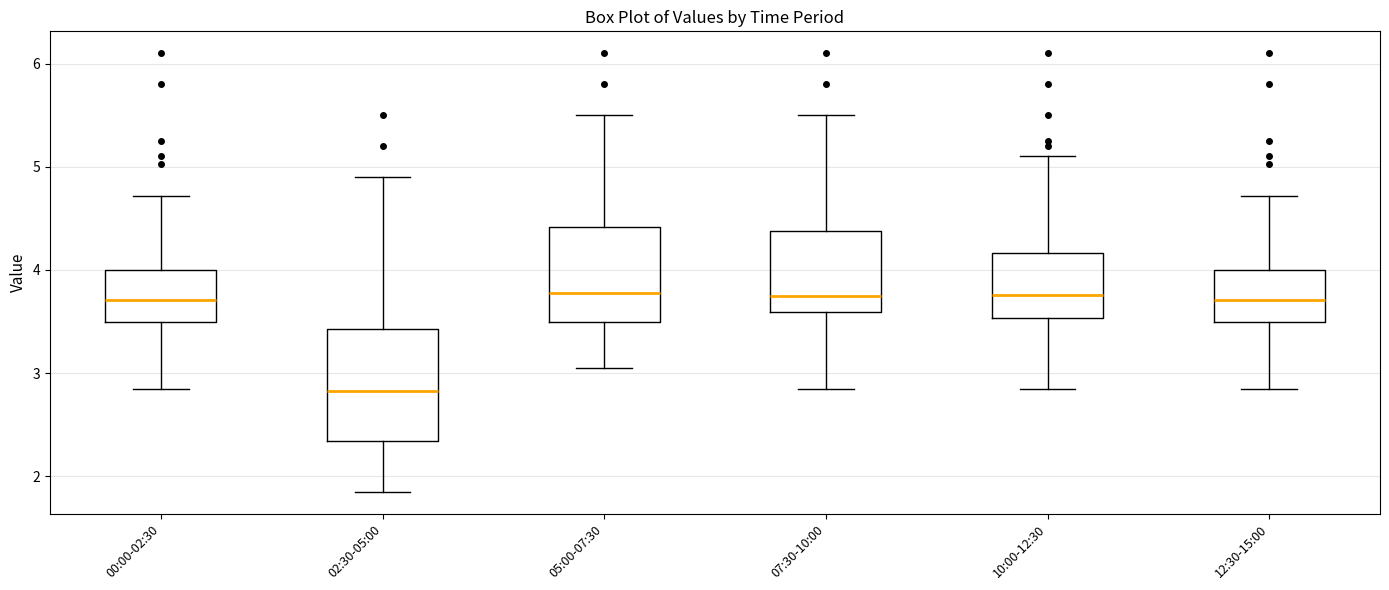

Reading left to right, transcribe this box plot: for each box, give where its median line is, the range the box spans, and where its two whiskers end, as read against the y-axis. The values are not printed on the chart, so give them approximately, as read against the axis.

00:00-02:30: median 3.7, box 3.5 to 4.0, whiskers 2.9 to 4.7
02:30-05:00: median 2.8, box 2.3 to 3.4, whiskers 1.9 to 4.9
05:00-07:30: median 3.8, box 3.5 to 4.4, whiskers 3.1 to 5.5
07:30-10:00: median 3.8, box 3.6 to 4.4, whiskers 2.9 to 5.5
10:00-12:30: median 3.8, box 3.5 to 4.2, whiskers 2.9 to 5.1
12:30-15:00: median 3.7, box 3.5 to 4.0, whiskers 2.9 to 4.7